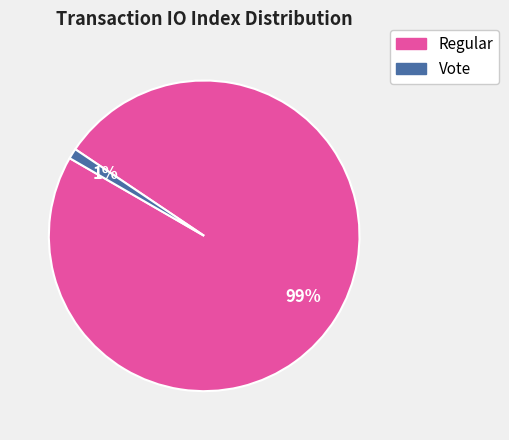

To the nearest percent, what is the difference between the Regular and Vote slice percentages?

98%